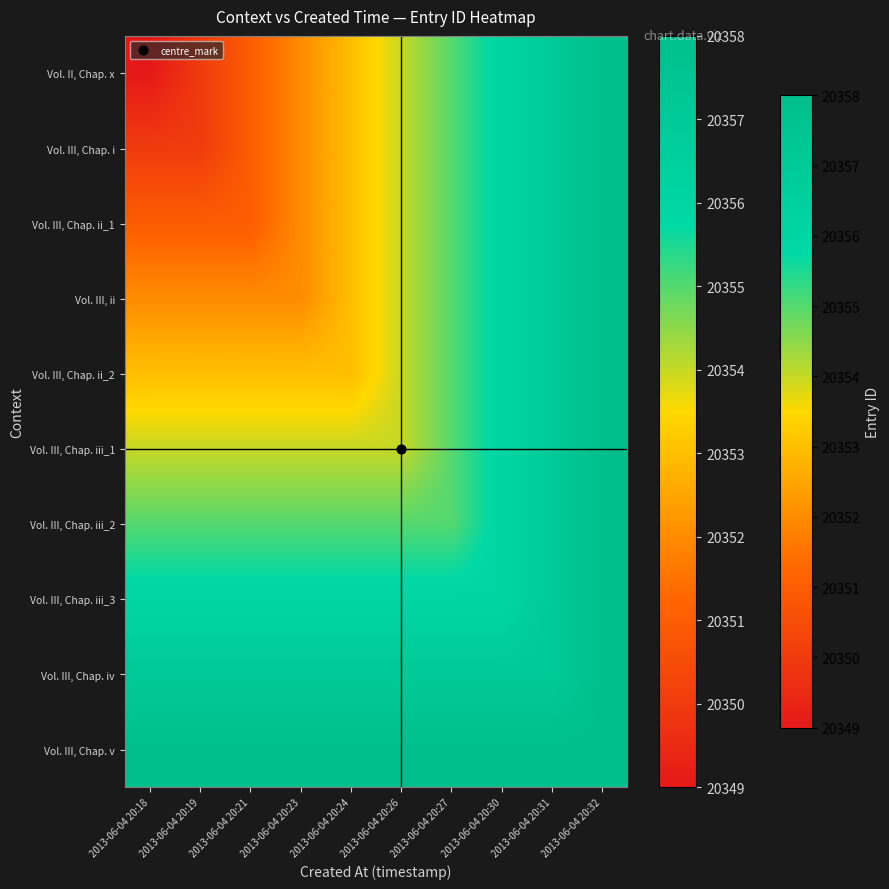

What is the spread (max minus min) of values at 2013-06-04 20:27?

3